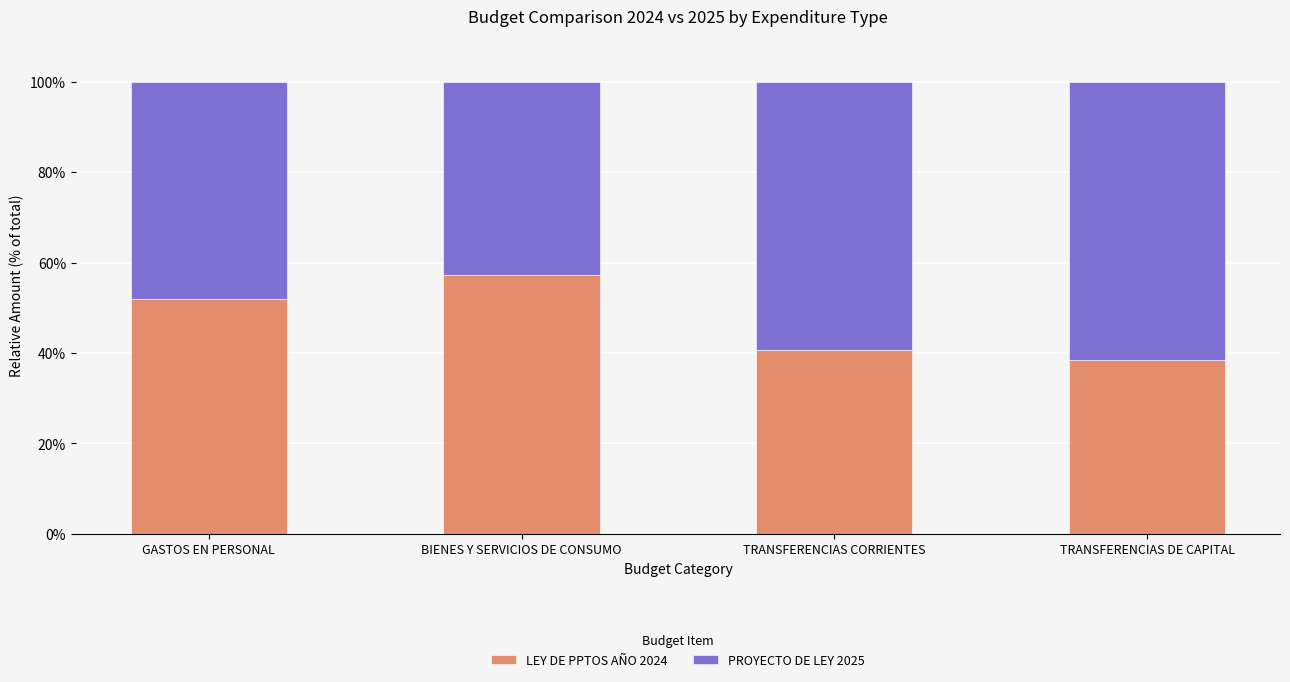

What is the difference between the LEY DE PPTOS AÑO 2024 values at GASTOS EN PERSONAL and TRANSFERENCIAS CORRIENTES?

11.2